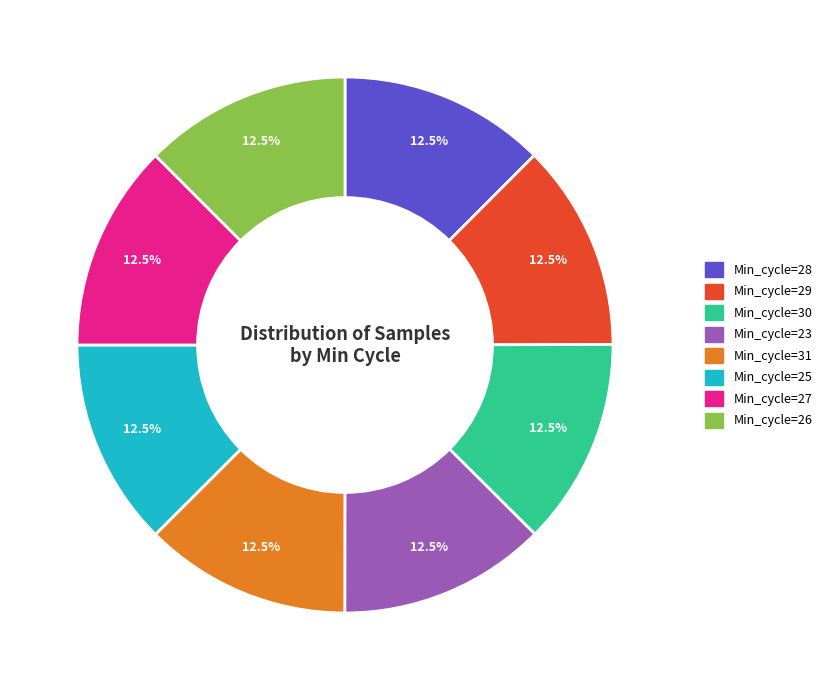

Count the number of slices in the pie.

8